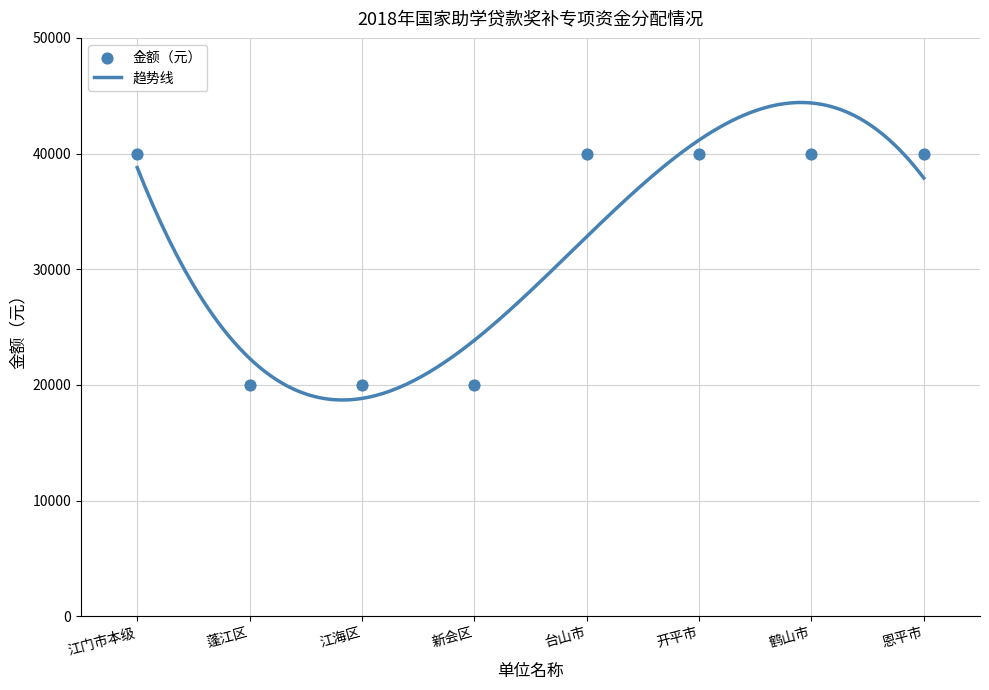

Approximately how many times larger is the value at 台山市 compared to 新会区?

2.0